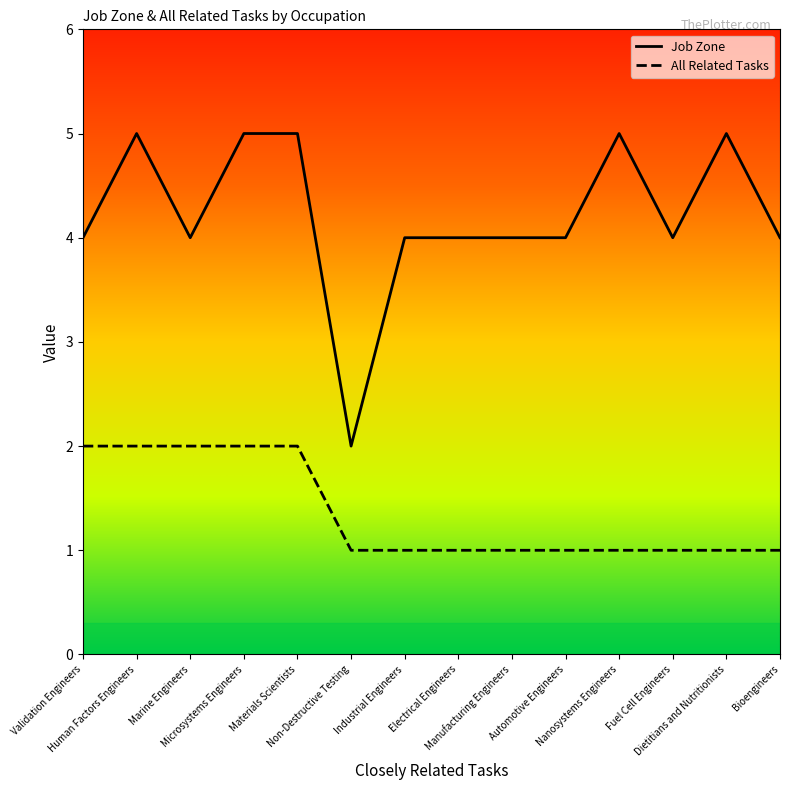

Which series has the largest total across all categories?

Job Zone